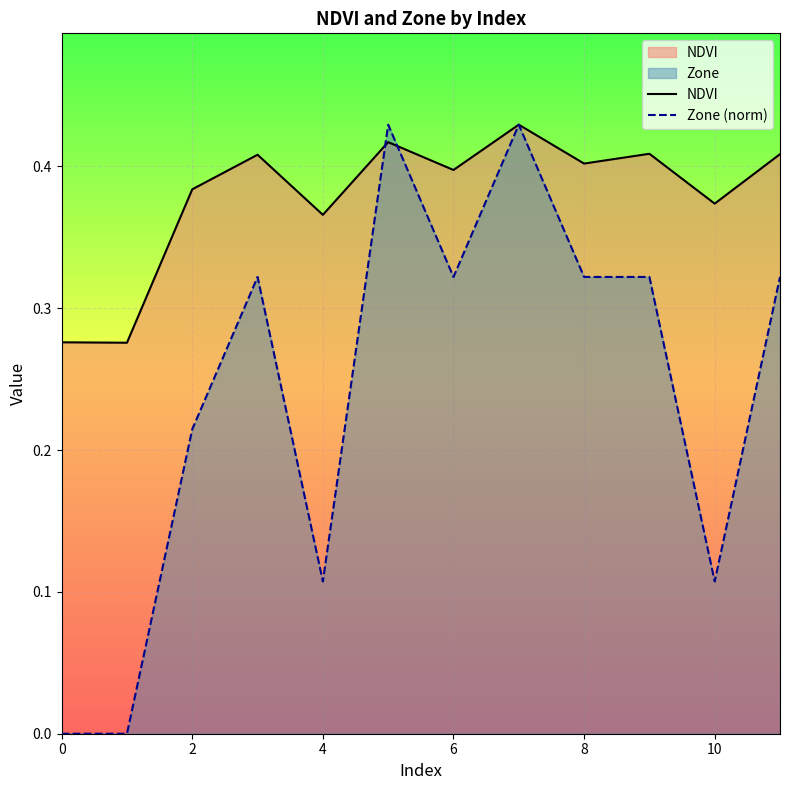

The value of NDVI at 8 is 0.1. True or false?

False